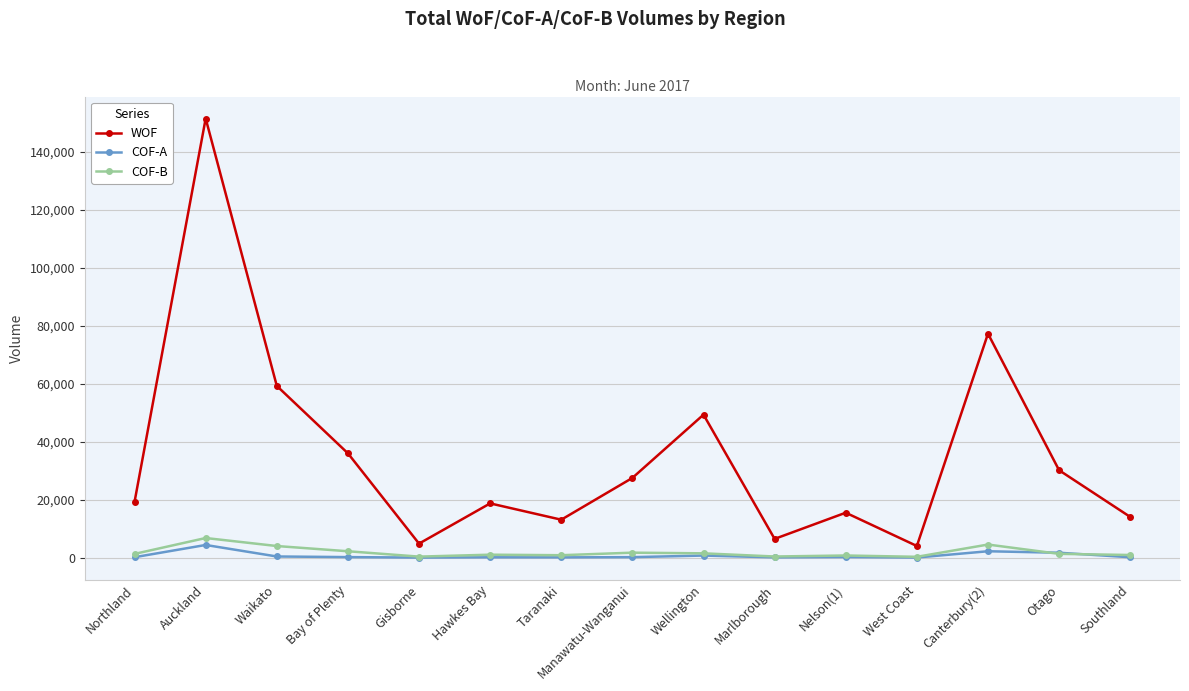

True or false: WOF and COF-A intersect in this chart.

False